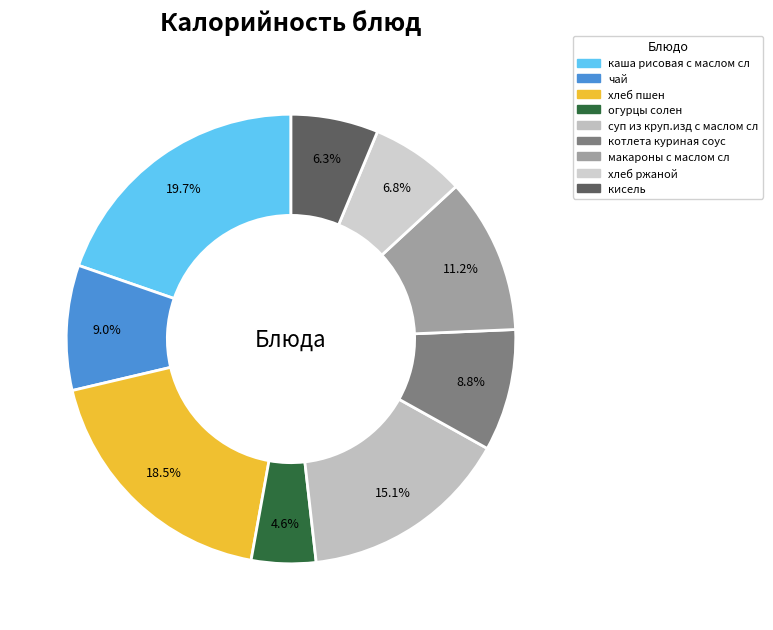

How many slices are in this pie chart?

9